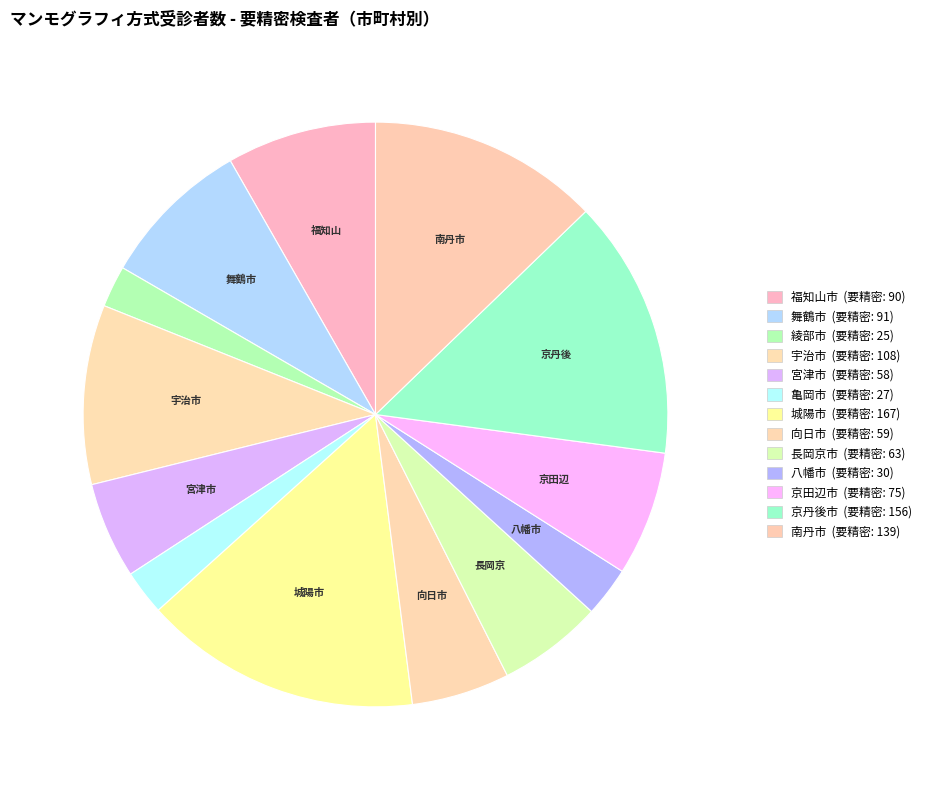

How many slices are in this pie chart?

13